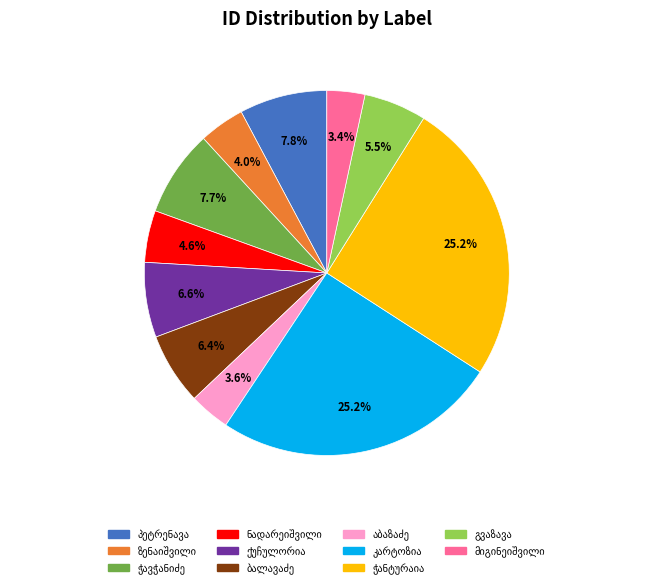

Does any single category account for the majority?

No